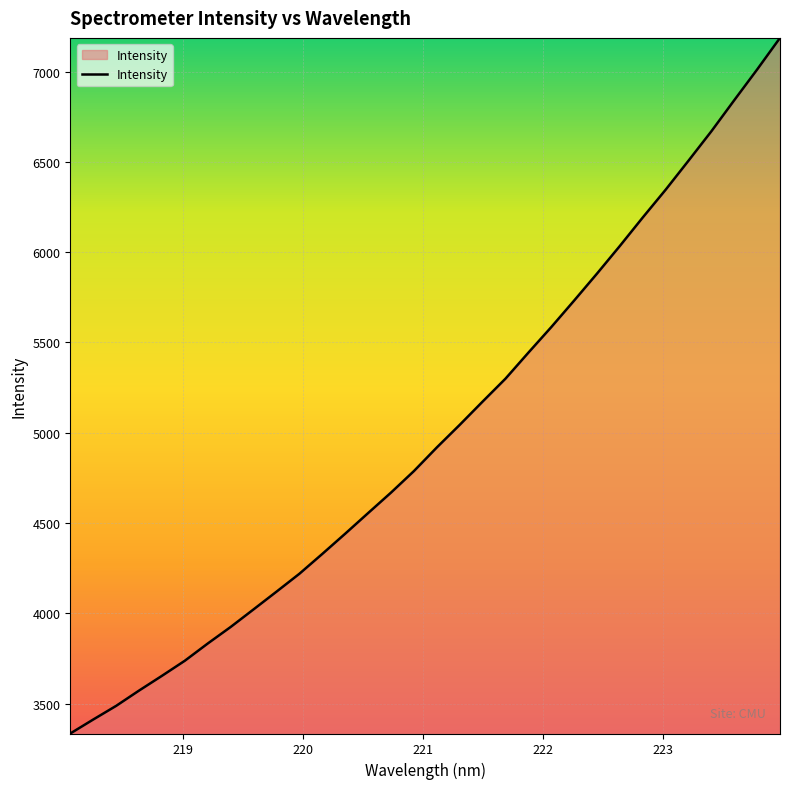

What is the minimum value shown in the chart?

3334.6